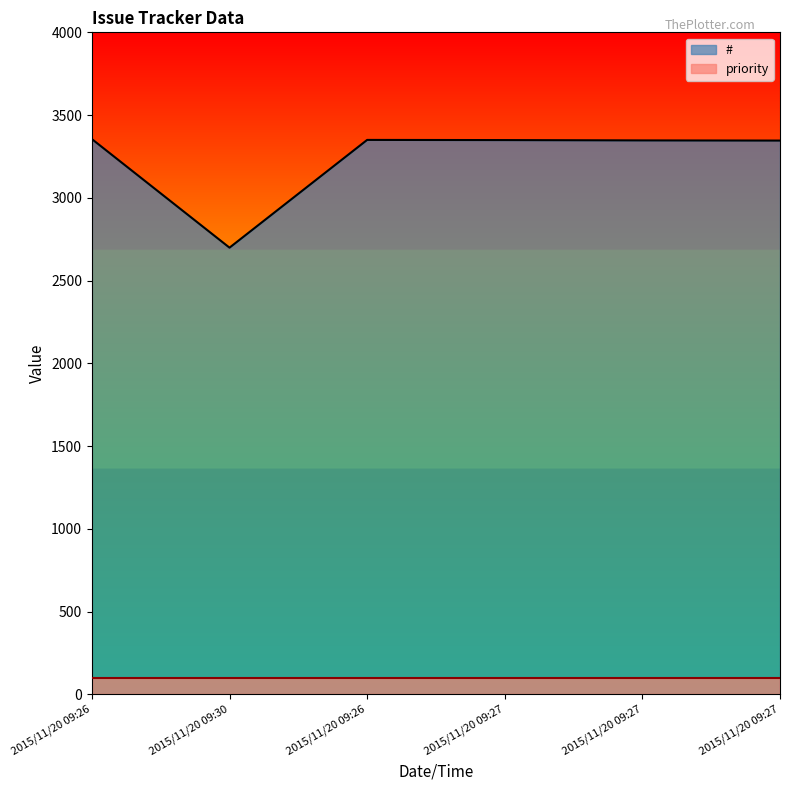

What value does the data have at 2015/11/20 09:26, to the nearest 100?

3400